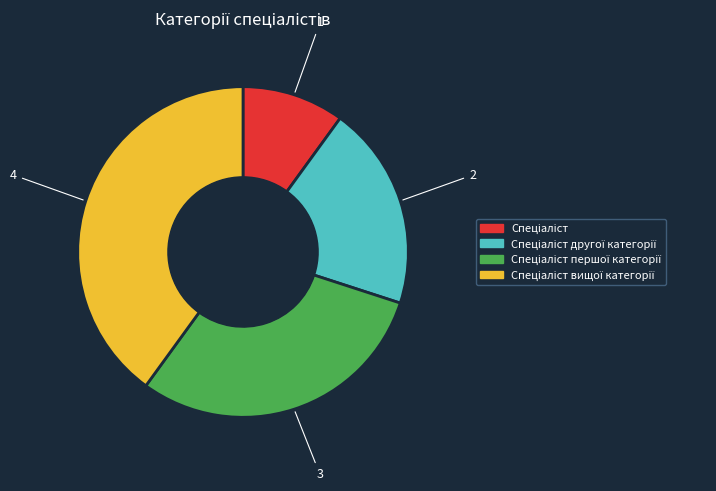

Does any single category account for the majority?

No